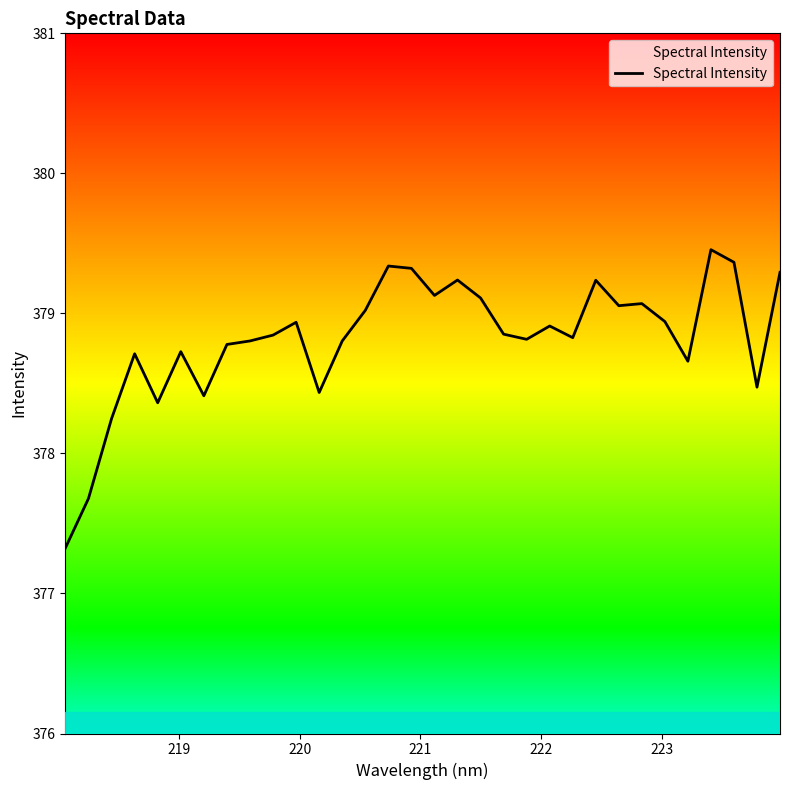

What is the minimum value shown in the chart?

377.3